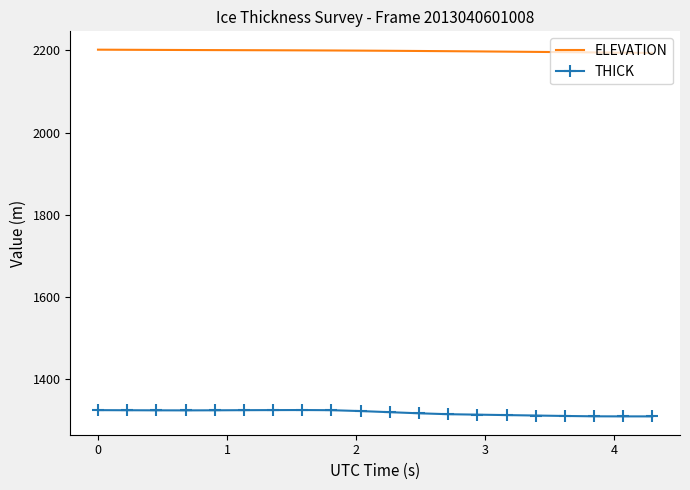

List the series in order of their peak value, lowest first.

THICK, ELEVATION